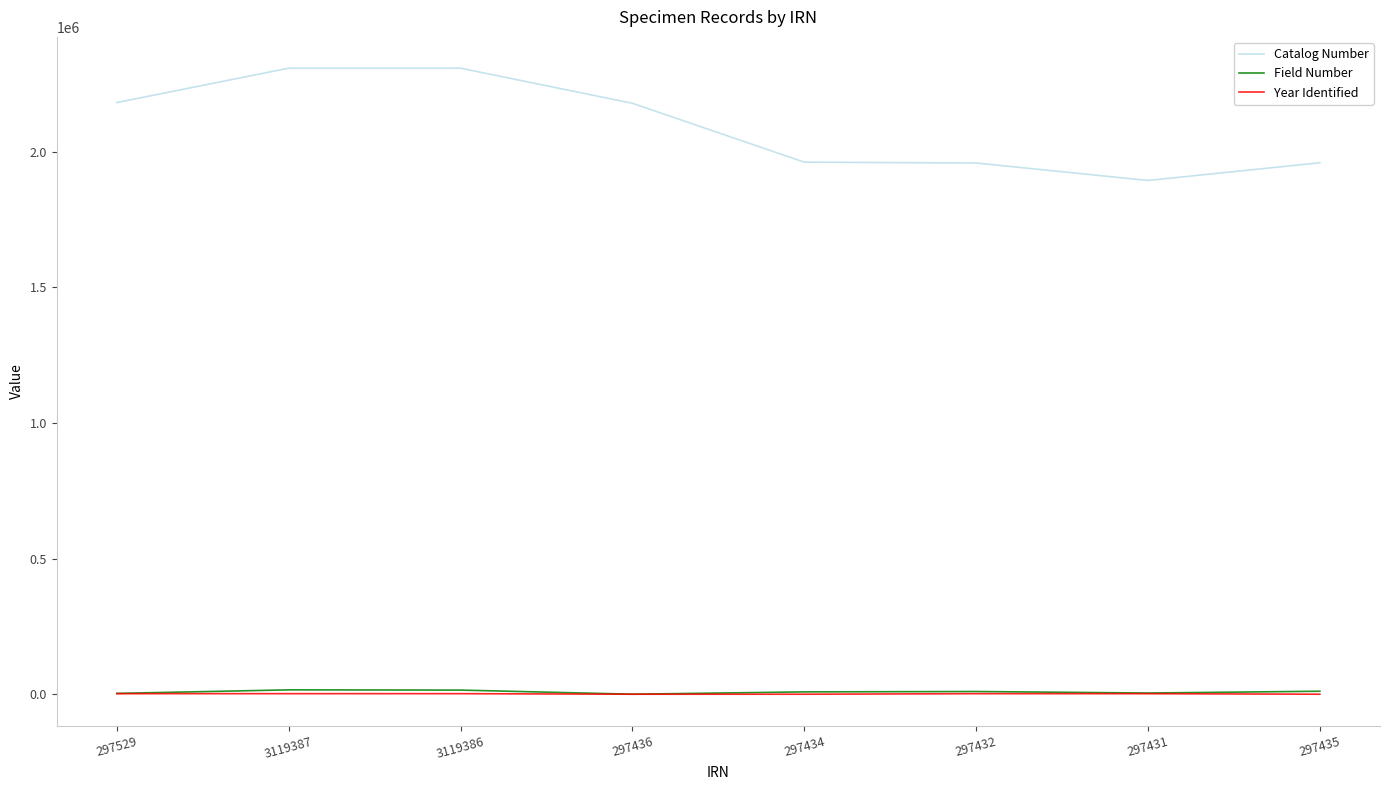

True or false: Catalog Number and Year Identified intersect in this chart.

False